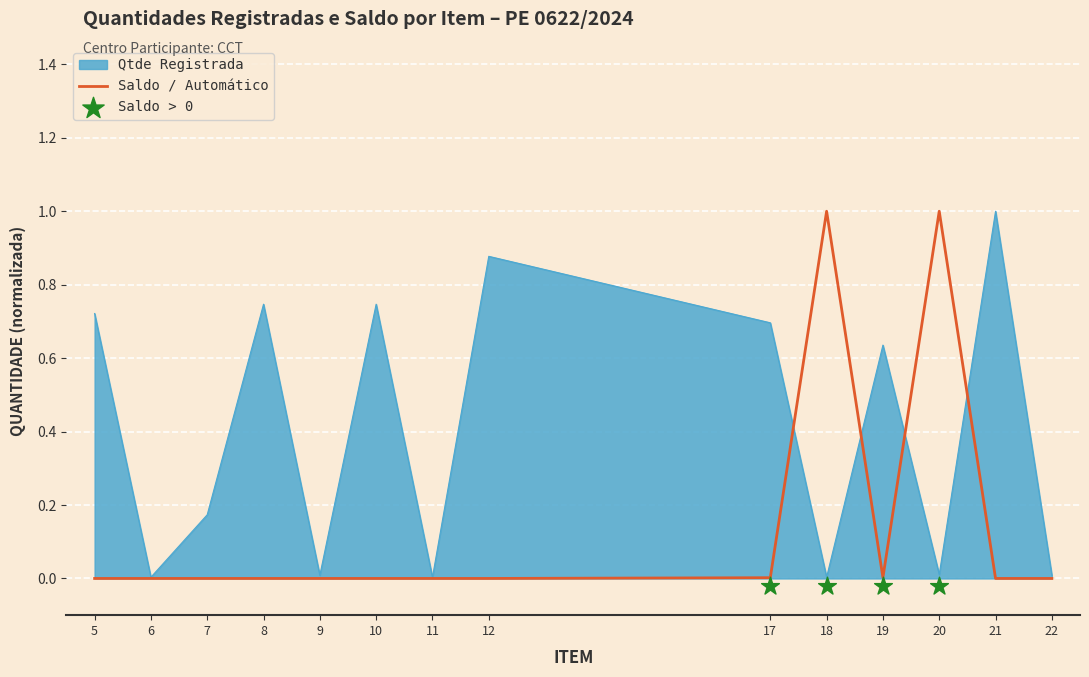

Which series reaches the minimum Y coordinate?

Saldo / Automatico